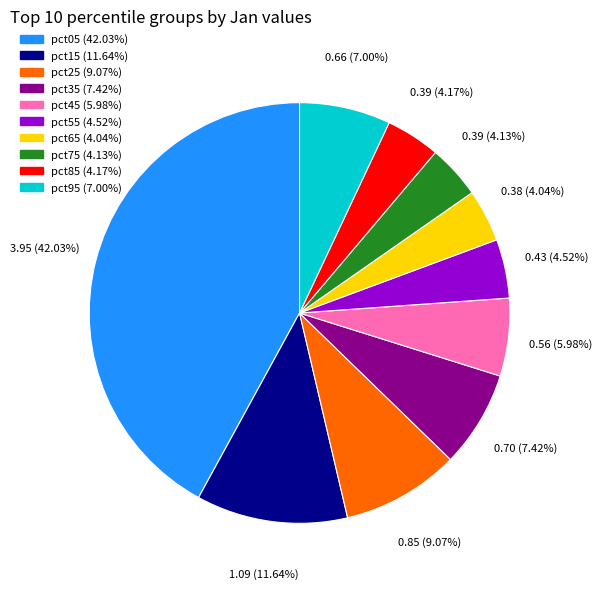

True or false: pct05 accounts for 42% of the total.

True